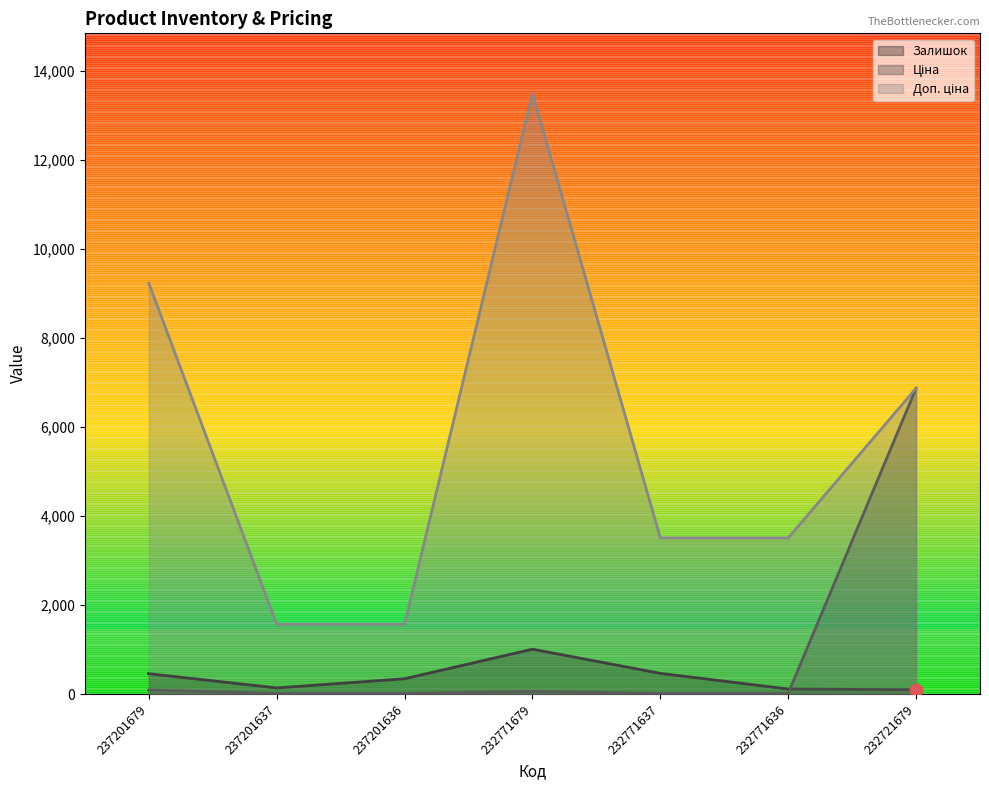

What are all the series names shown in the legend?

Залишок, Ціна, Доп. ціна